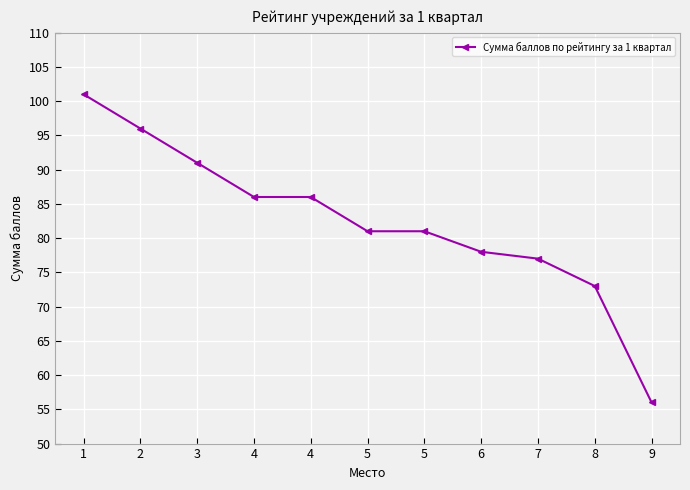

Rank the categories by value from lowest to highest.

9, 8, 7, 6, 5, 5, 4, 4, 3, 2, 1